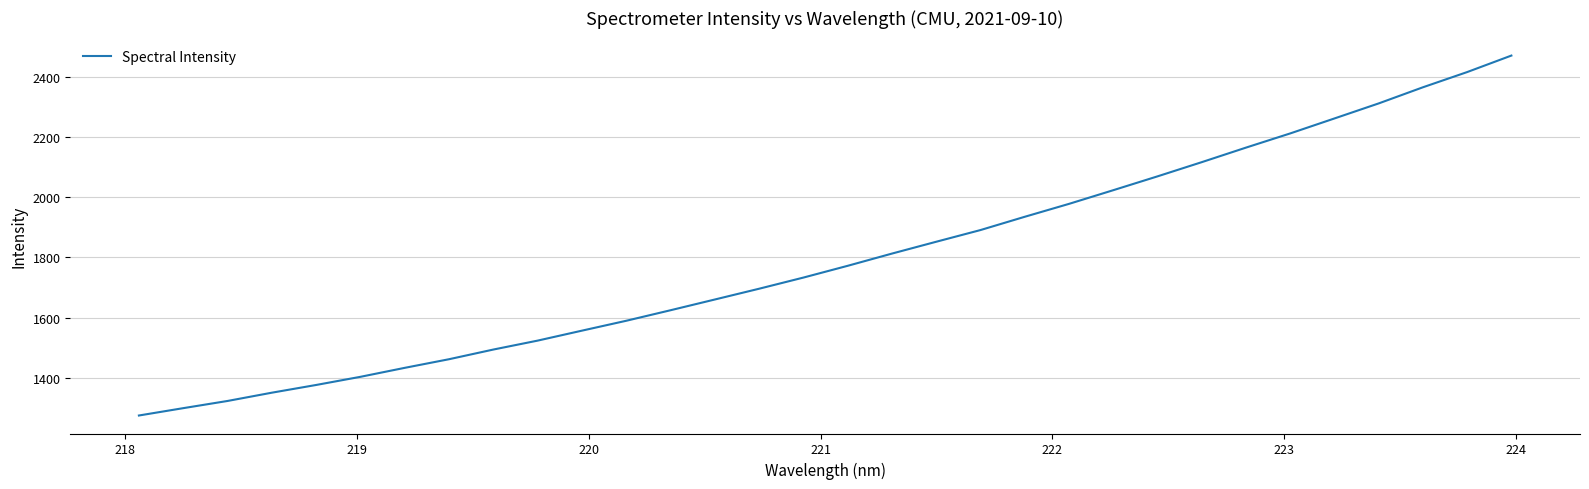

What is the difference between the maximum and minimum values?

1198.1